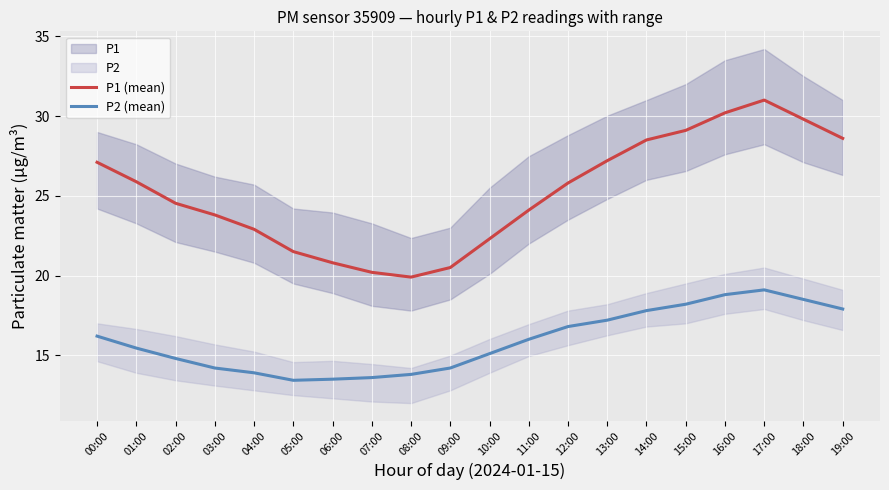

What is the maximum value shown in the chart?

31.0